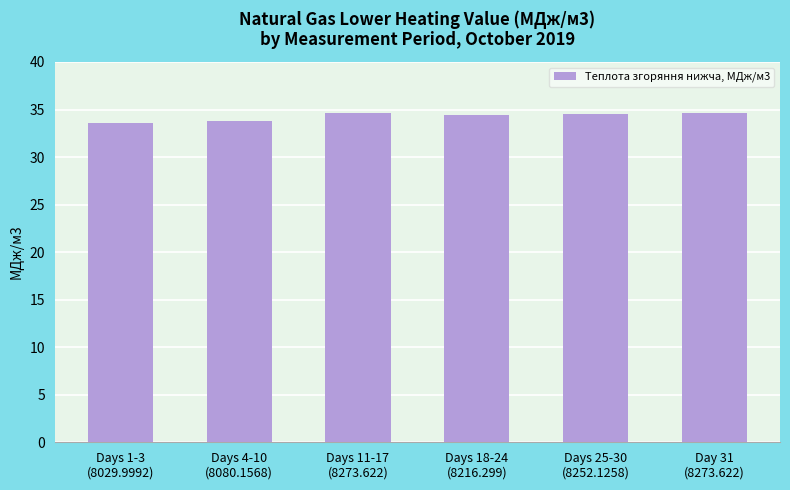

The value at Days 18-24
(8216.299) is 34.4. True or false?

True